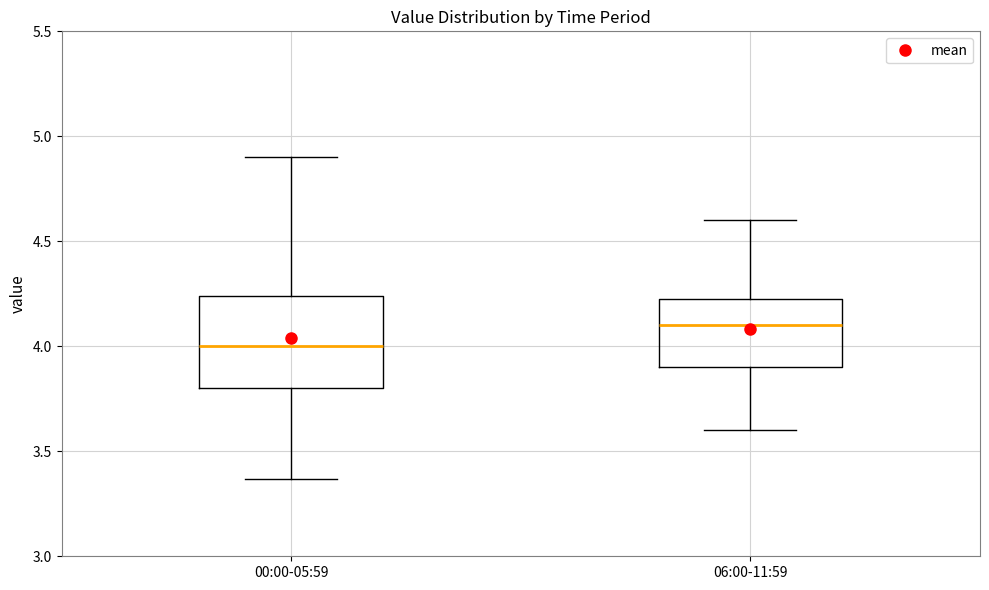

Reading left to right, read every box against the y-axis: the position of its median line, the range the box covers, and the ends of its whiskers. The values are not printed on the chart, so give them approximately, as read against the axis.

00:00-05:59: median 4.00, box 3.80 to 4.25, whiskers 3.35 to 4.90
06:00-11:59: median 4.10, box 3.90 to 4.25, whiskers 3.60 to 4.60